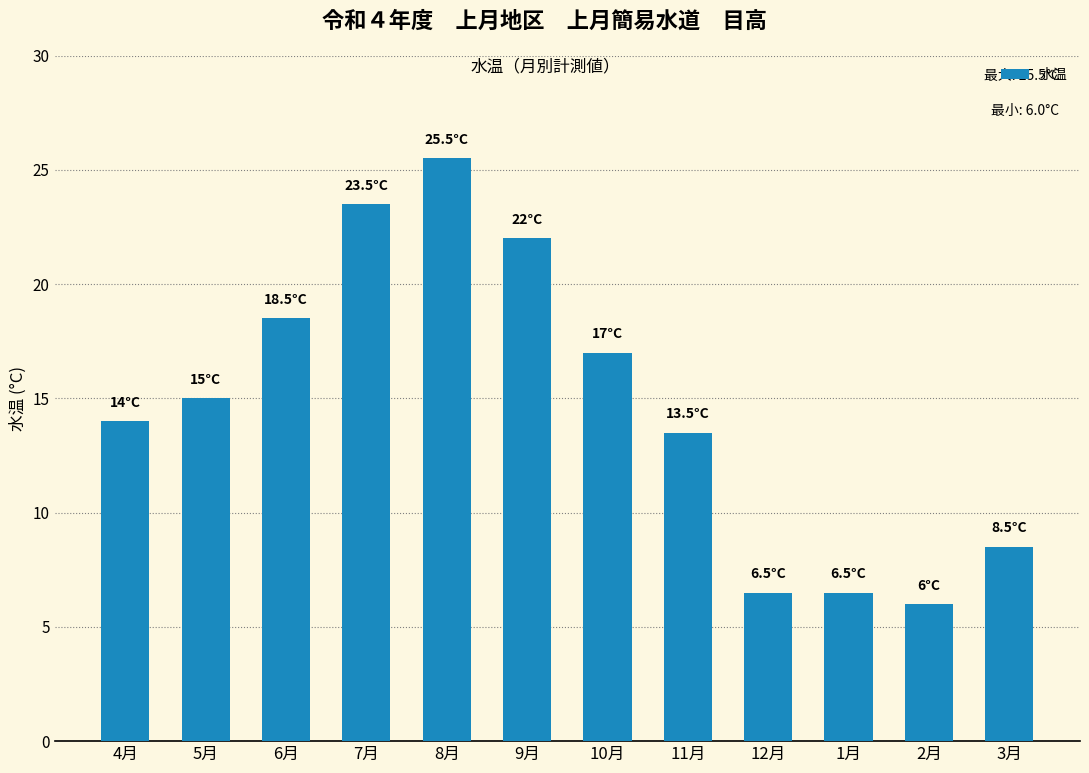

Reading left to right, transcribe all the data shown in this chart.

4月=14.0	5月=15.0	6月=18.5	7月=23.5	8月=25.5	9月=22.0	10月=17.0	11月=13.5	12月=6.5	1月=6.5	2月=6.0	3月=8.5